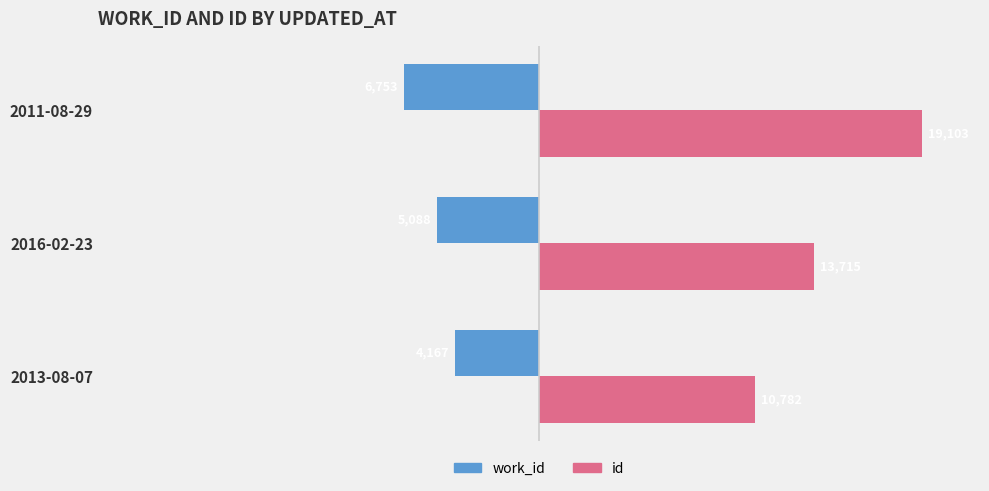

Which series has the largest total across all categories?

id